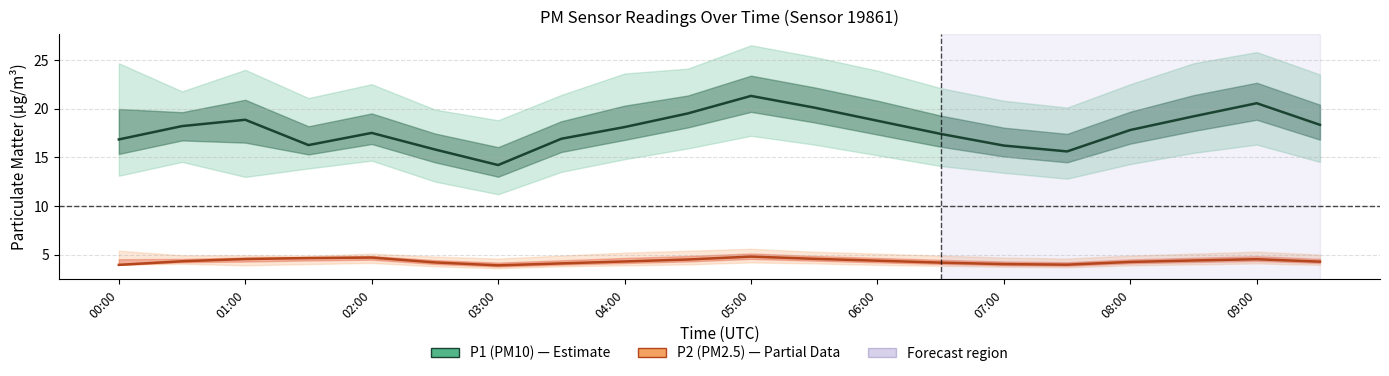

True or false: P1 (PM10) and P2 (PM2.5) cross at least once.

False